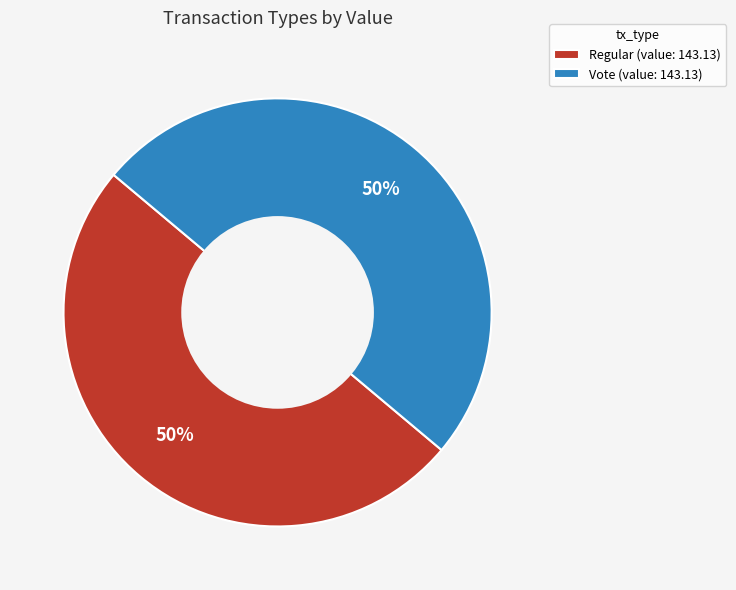

Is it true that Vote is 99% of the pie?

False